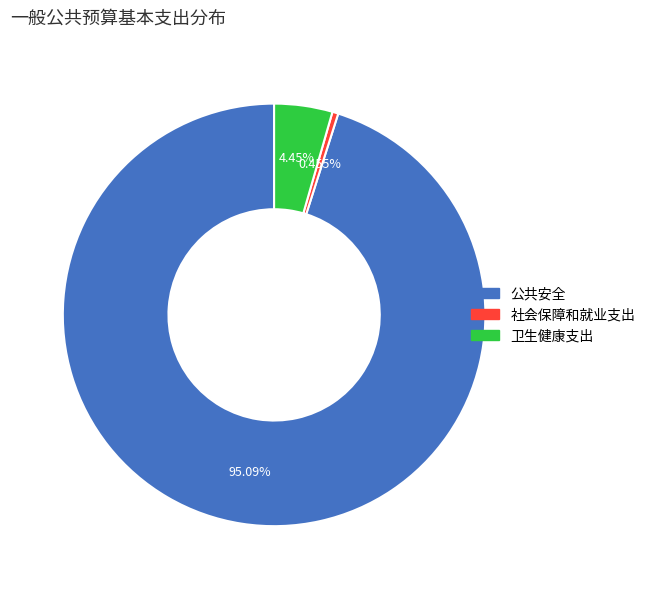

Rank the categories by value from lowest to highest.

社会保障和就业支出, 卫生健康支出, 公共安全